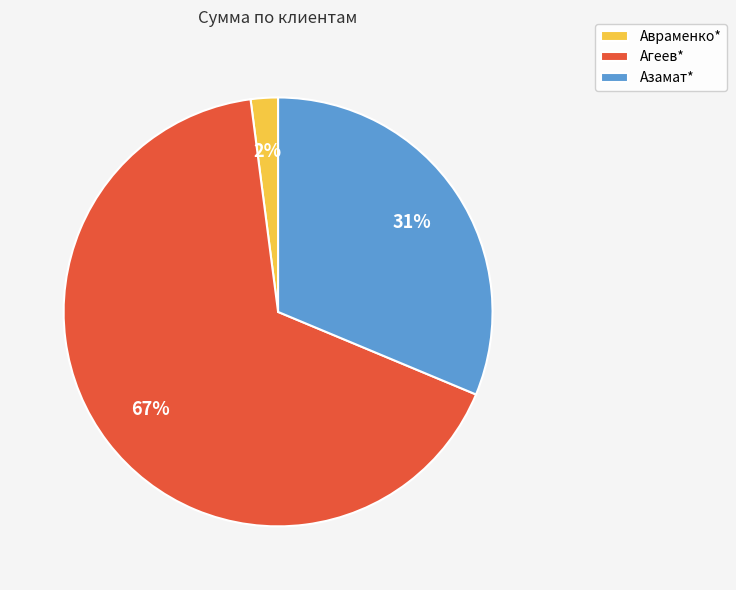

What percentage is the Азамат* slice, to the nearest percent?

31%